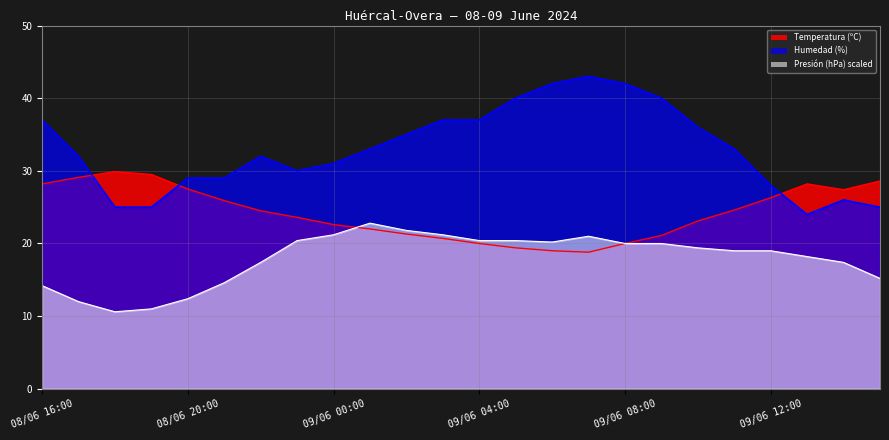

Which series ends up on top after the final intersection of Temperatura (ºC) and Humedad (%)?

Temperatura (ºC)